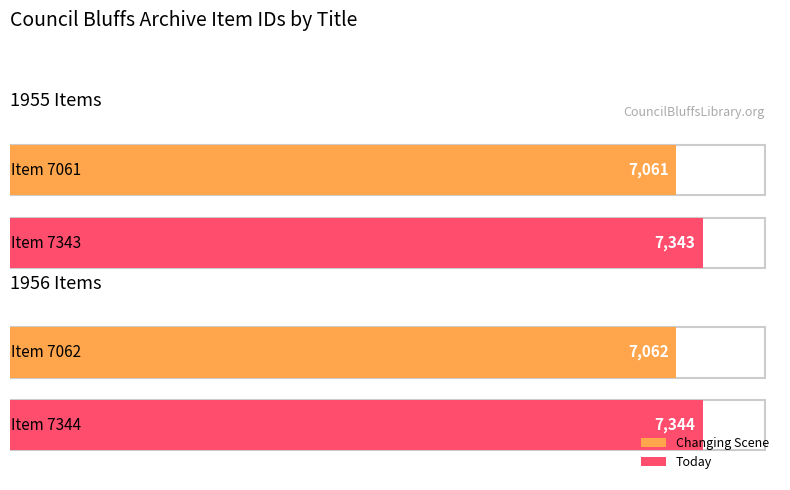

Which category has the highest value across all series?

Item 7344